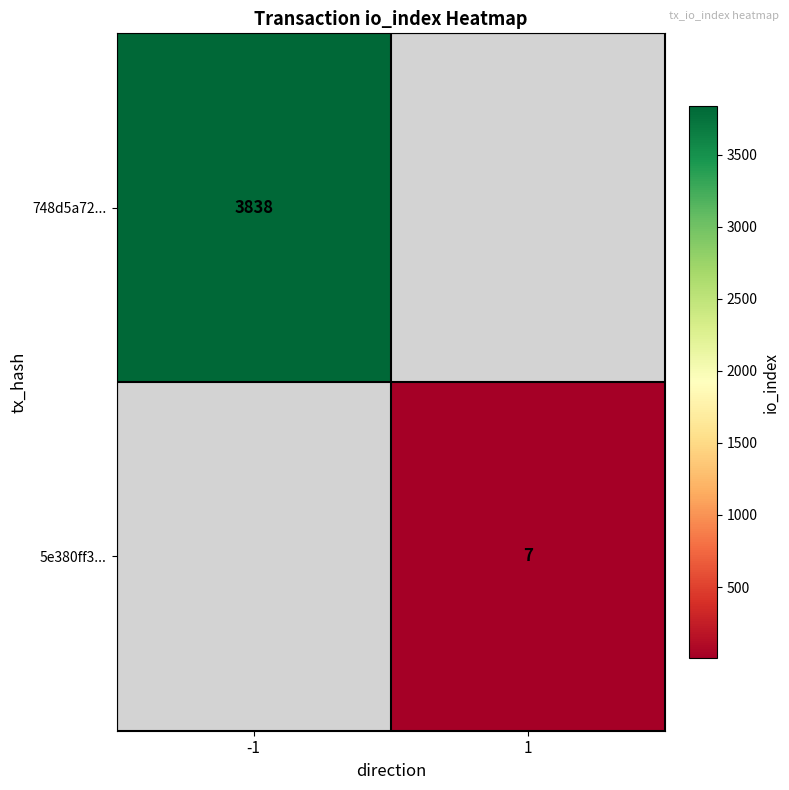

True or false: 748d5a72... has a value of 6419 at -1.

False